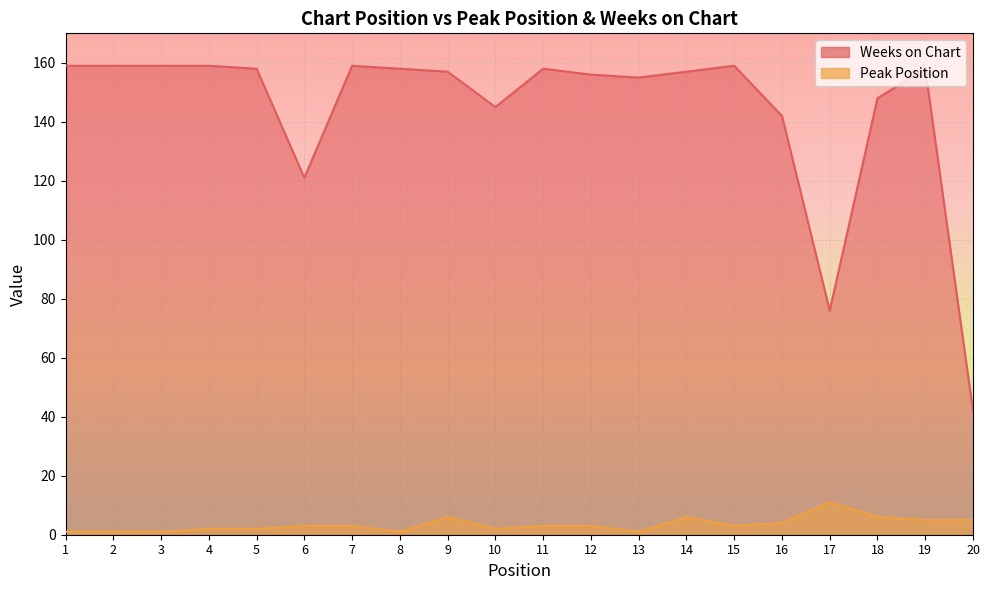

What are all the series names shown in the legend?

Peak Position, Weeks on Chart